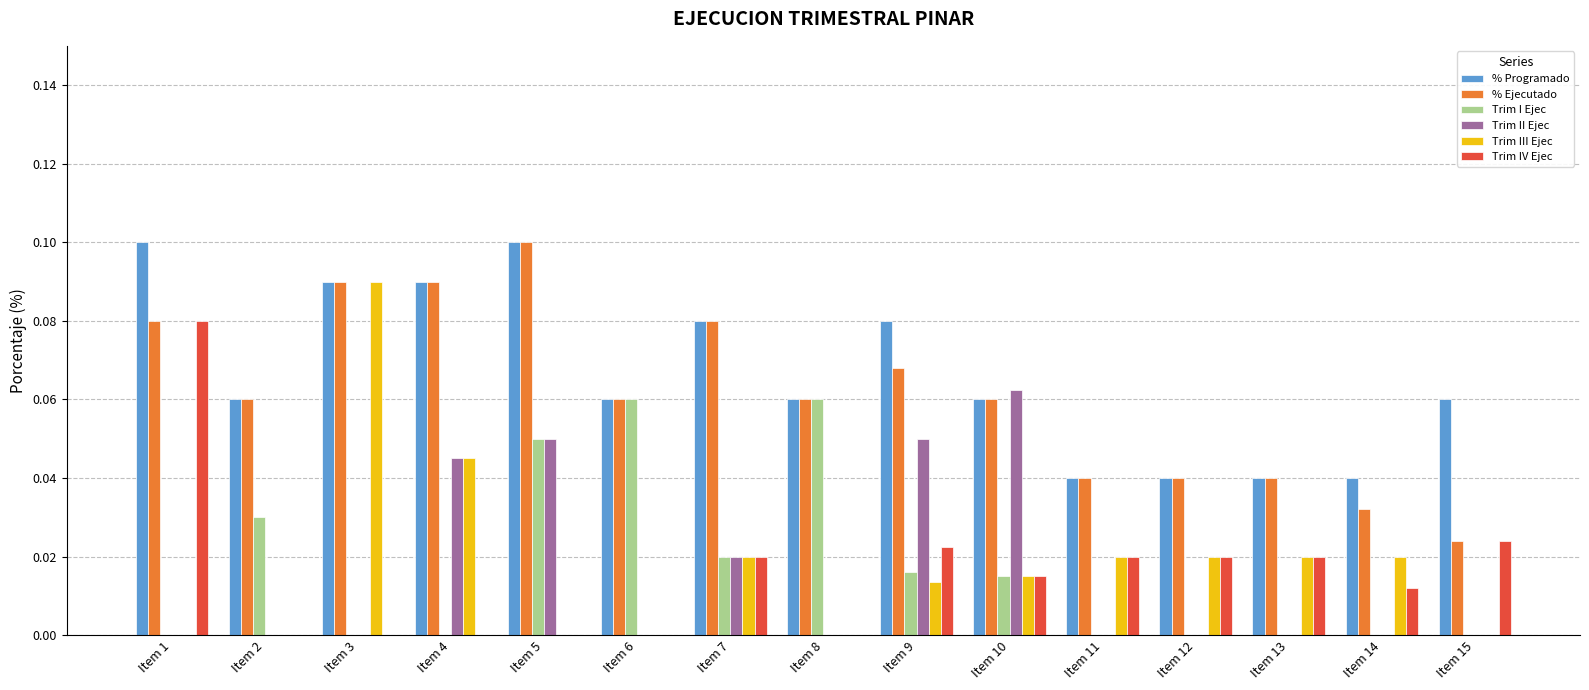

Which series has the largest total across all categories?

% Programado